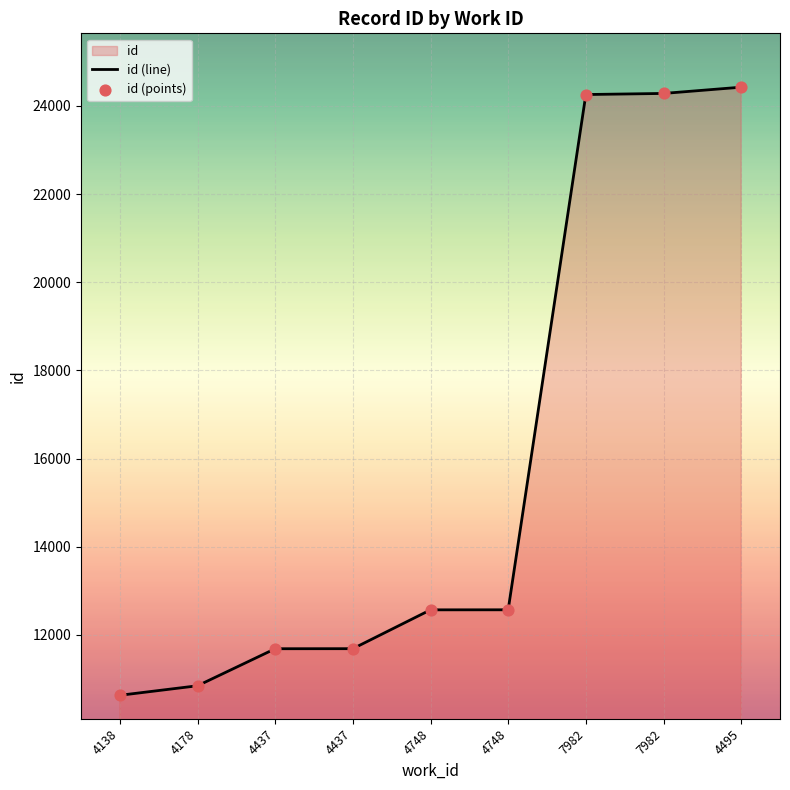

What is the change in value from 7982 to 4495?

+167